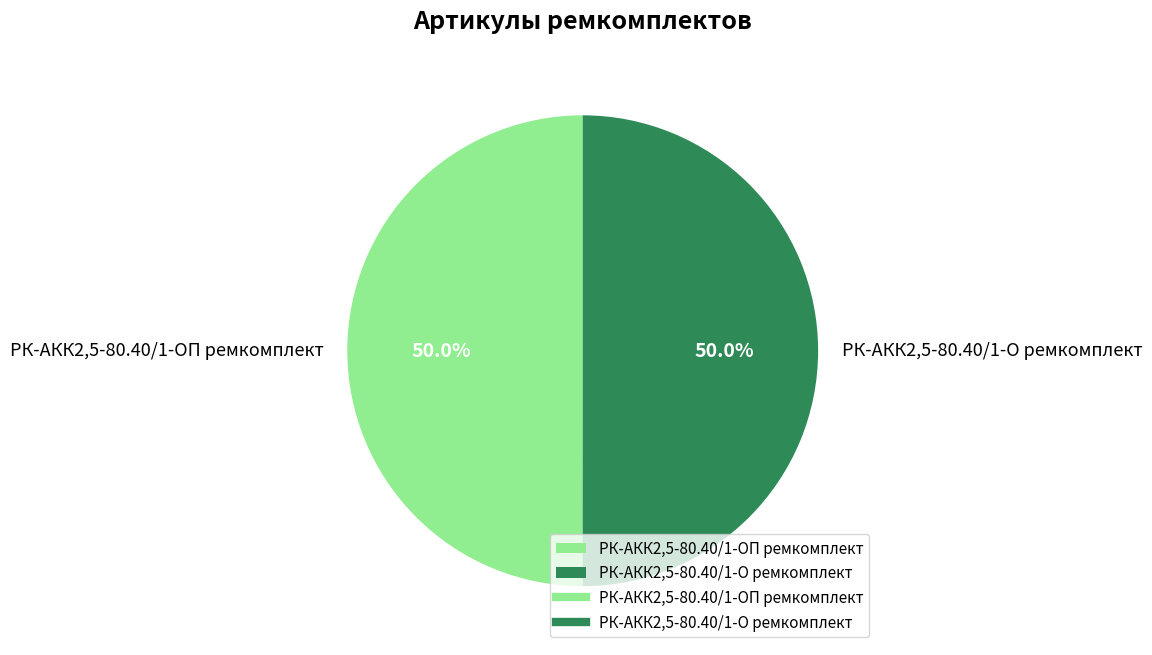

What is the ratio of the value at РК-АКК2,5-80.40/1-ОП ремкомплект to the value at РК-АКК2,5-80.40/1-О ремкомплект?

1.0